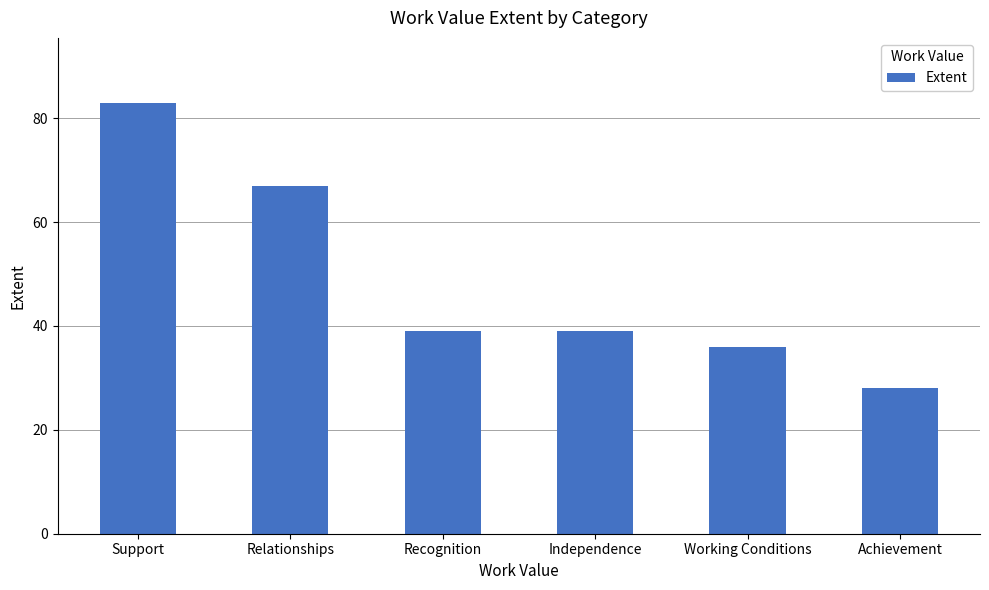

What is the ratio of the value at Working Conditions to the value at Independence?

0.9